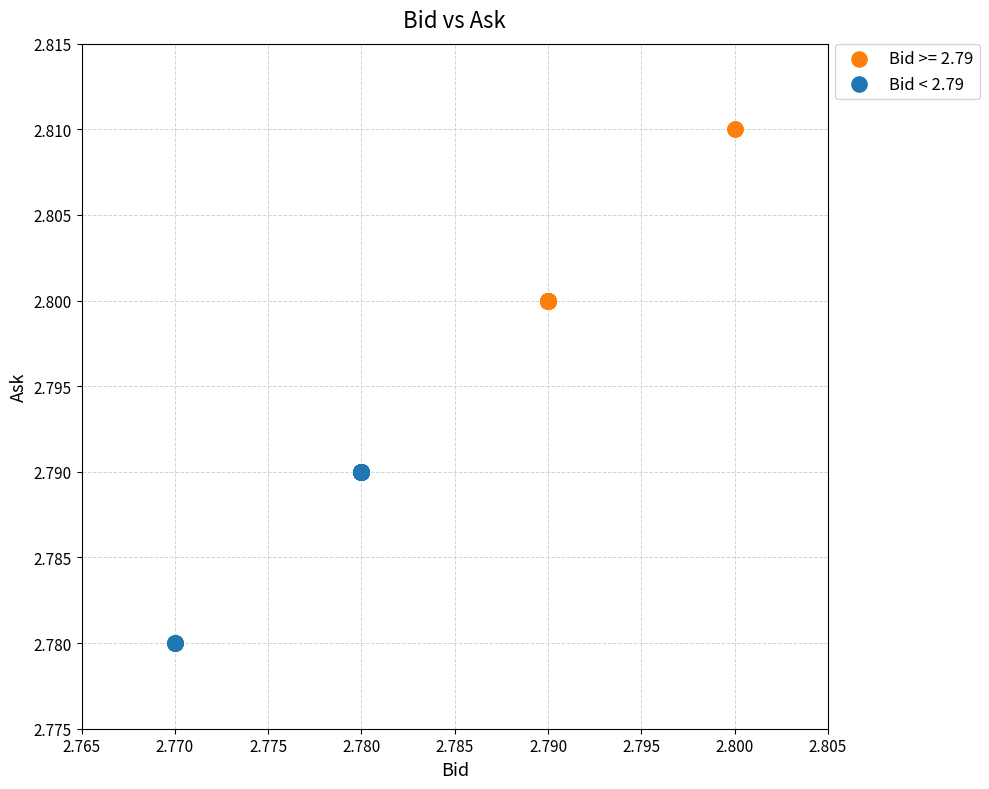

Which series contains the lowest Y value?

Bid < 2.79